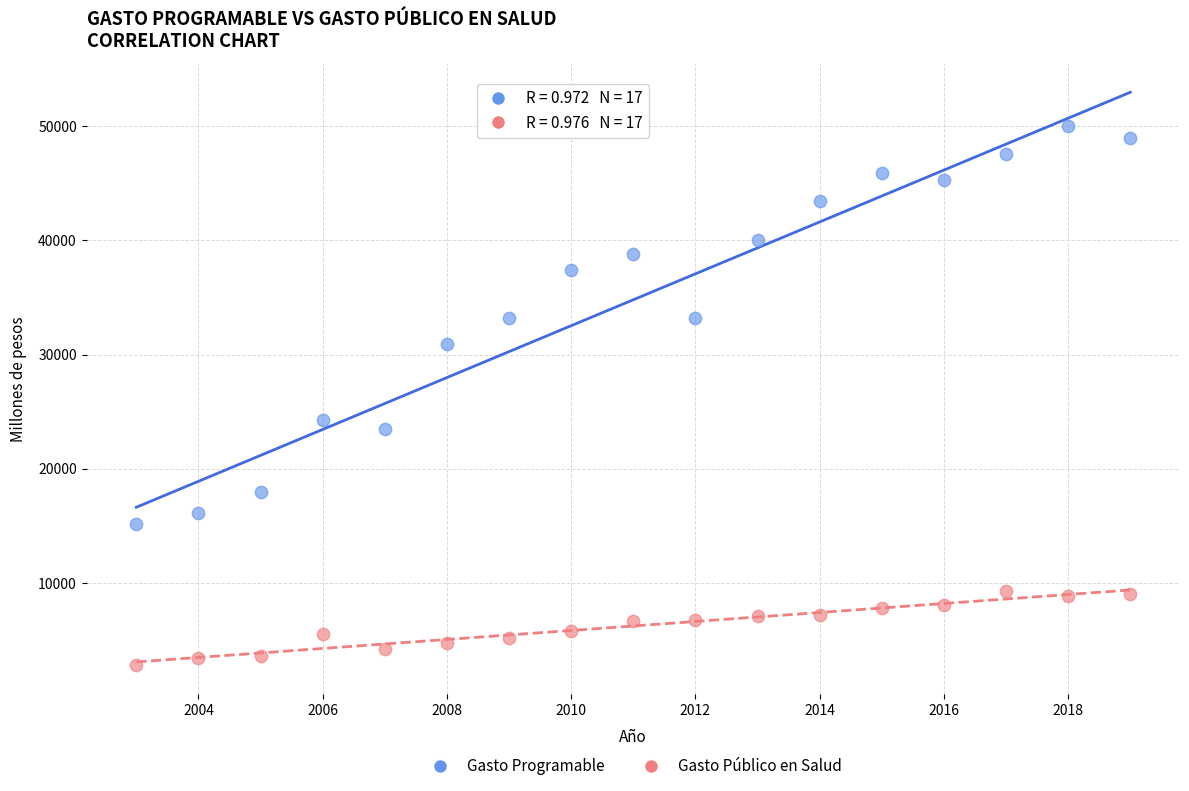

Which series reaches the maximum Y coordinate?

Gasto Programable